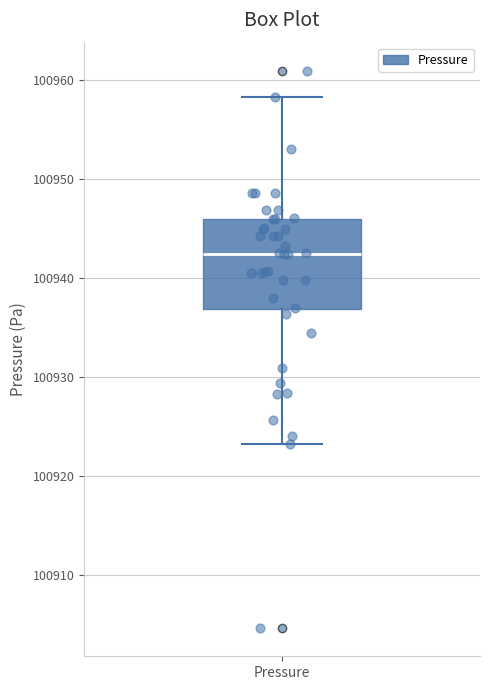

Read this box plot against the y-axis: the position of the median line, the range covered by the box, and the ends of both whiskers. The values are not printed on the chart, so give them approximately, as read against the axis.

median 100942, box 100937 to 100946, whiskers 100923 to 100958